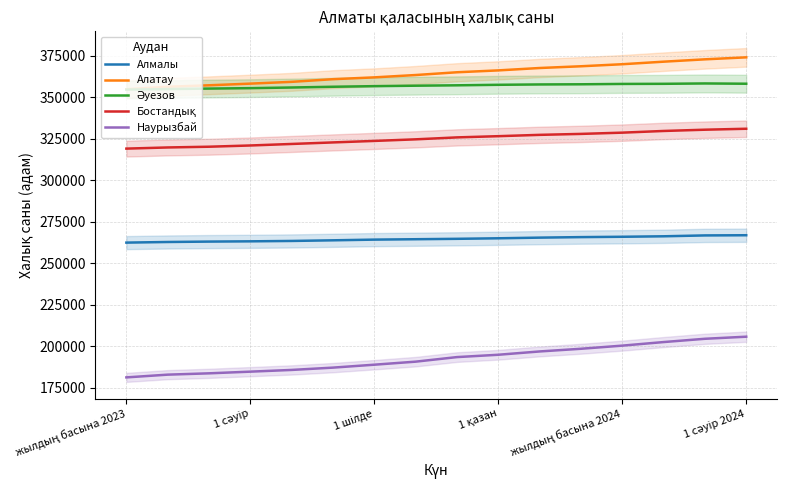

What are all the series names shown in the legend?

Алмалы, Алатау, Әуезов, Бостандық, Наурызбай